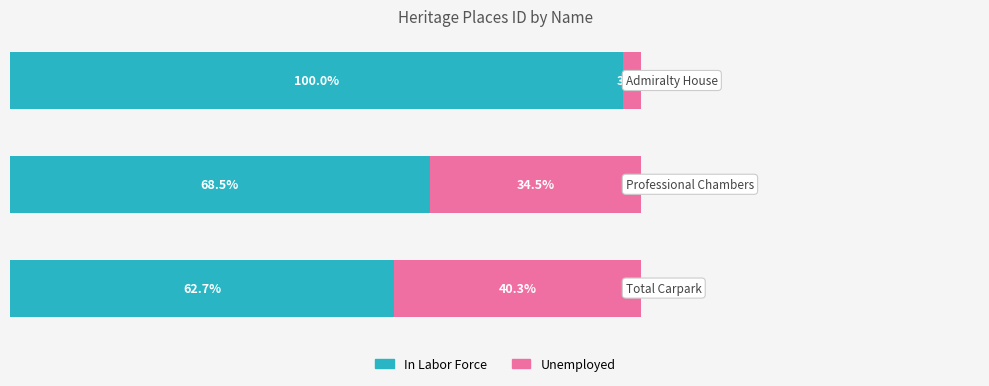

What are all the series names shown in the legend?

In Labor Force, Unemployed